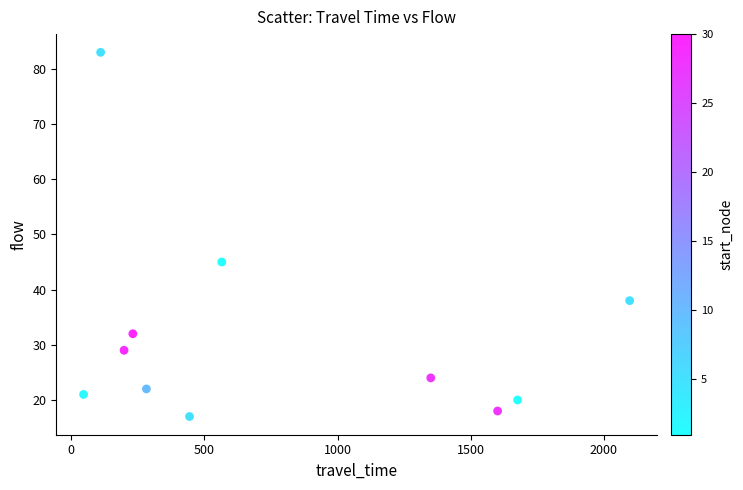

What Y value in the scatter plot is closest to 50?

45